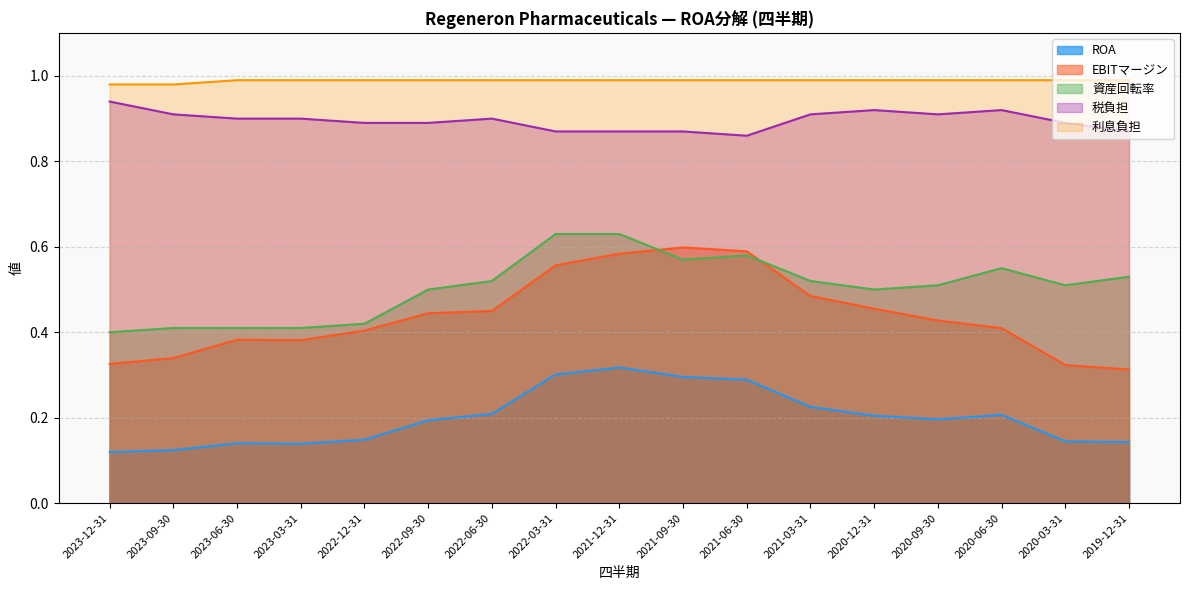

What is the maximum value for 資産回転率?

0.6